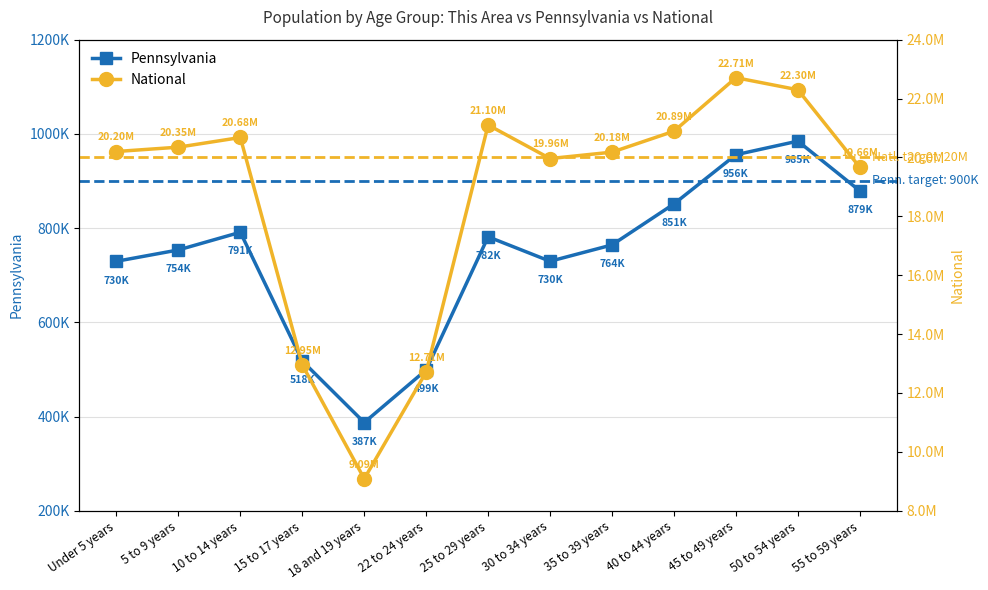

True or false: Pennsylvania and National cross at least once.

False